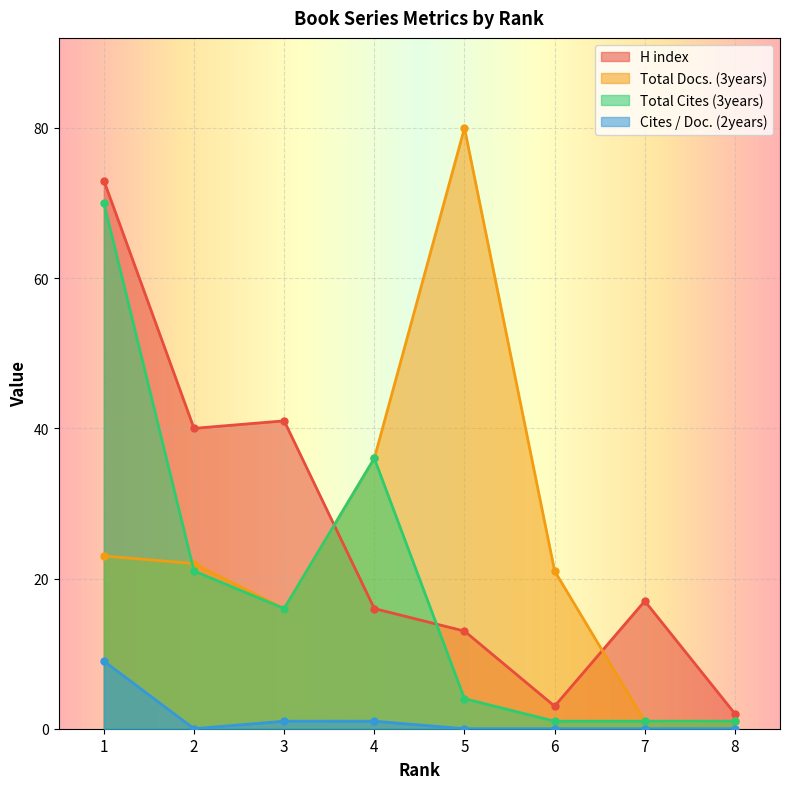

What is the spread (max minus min) of values at 6?

21